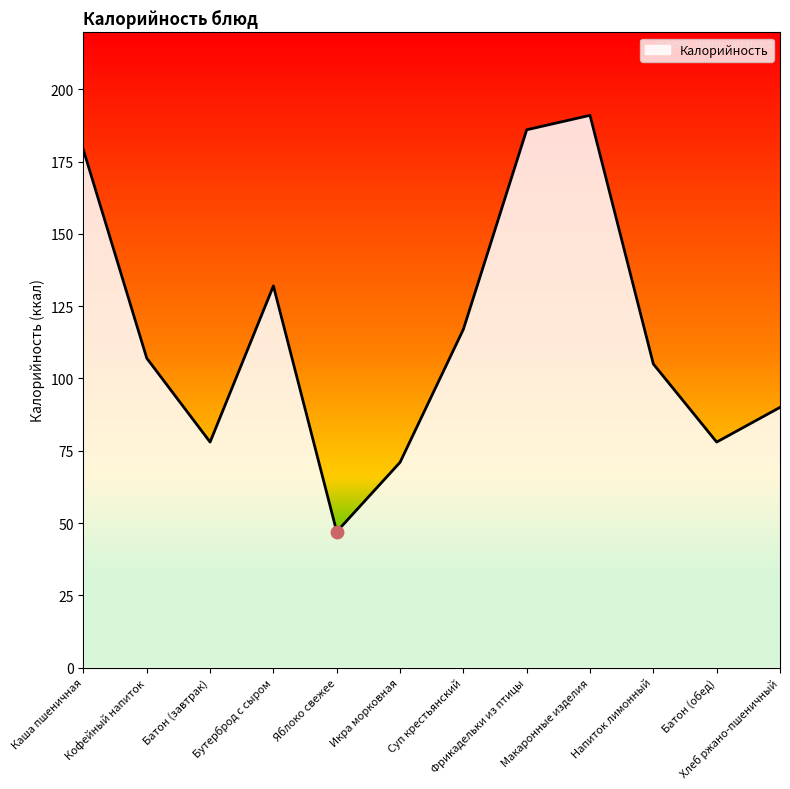

Which has a higher value, Батон (обед) or Кофейный напиток?

Кофейный напиток